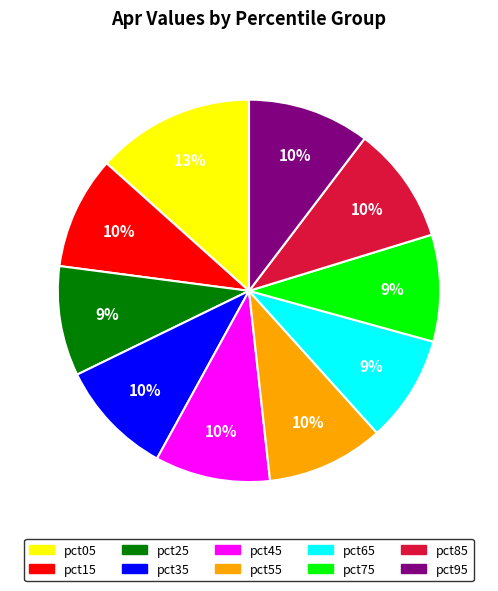

Is it true that pct45 is 10% of the pie?

True